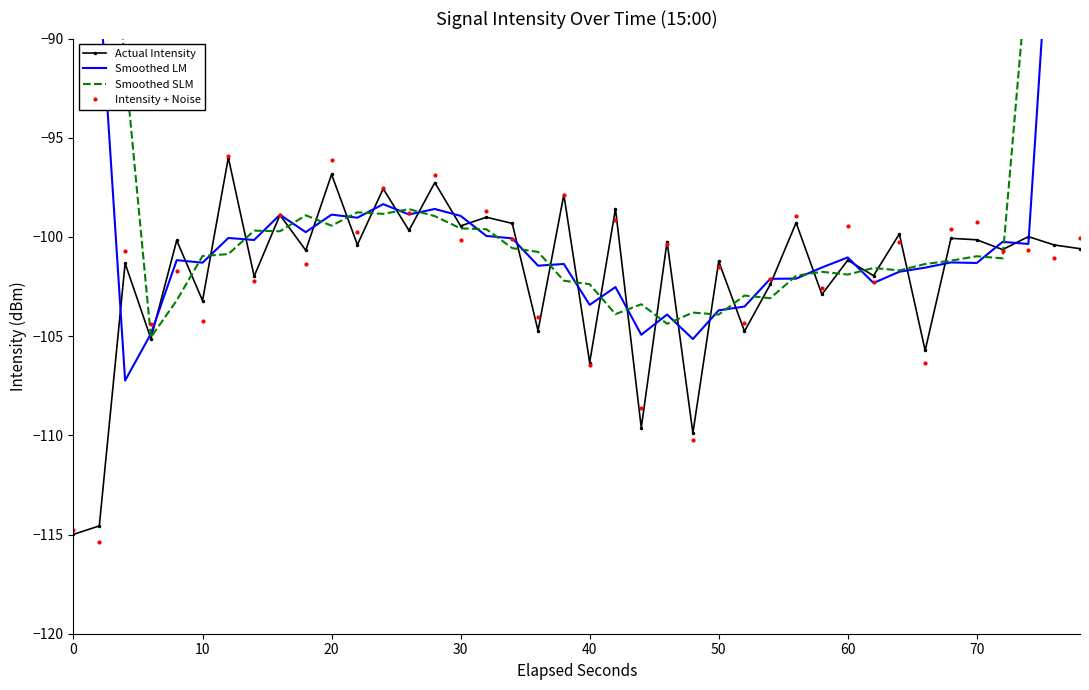

Is it true that Actual Intensity equals -115.0 at 0?

True